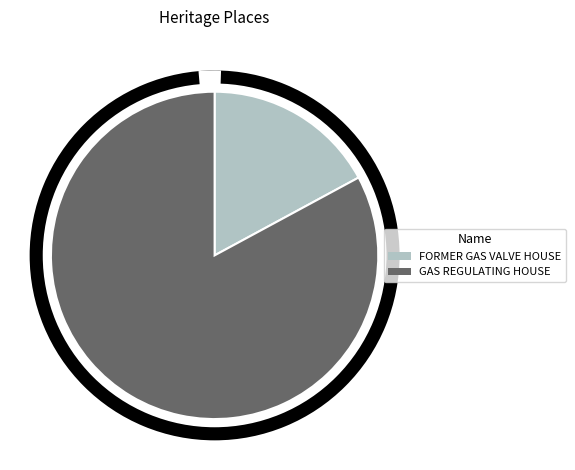

What is the total percentage of FORMER GAS VALVE HOUSE and GAS REGULATING HOUSE?

100.0%